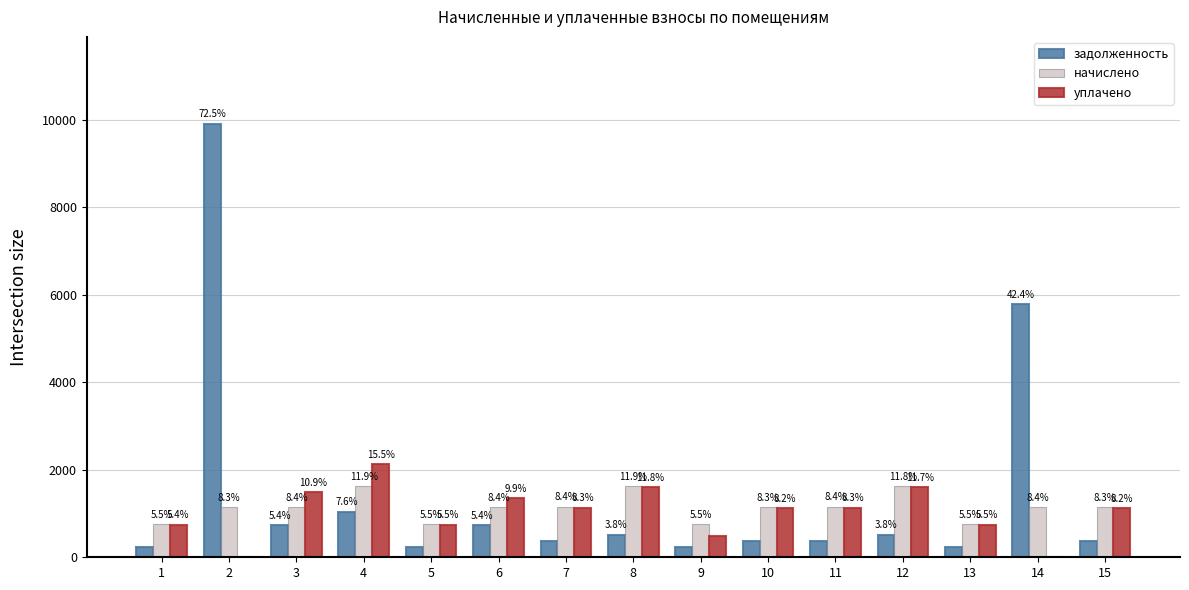

Are the bars grouped side by side (vs. stacked)?

Yes